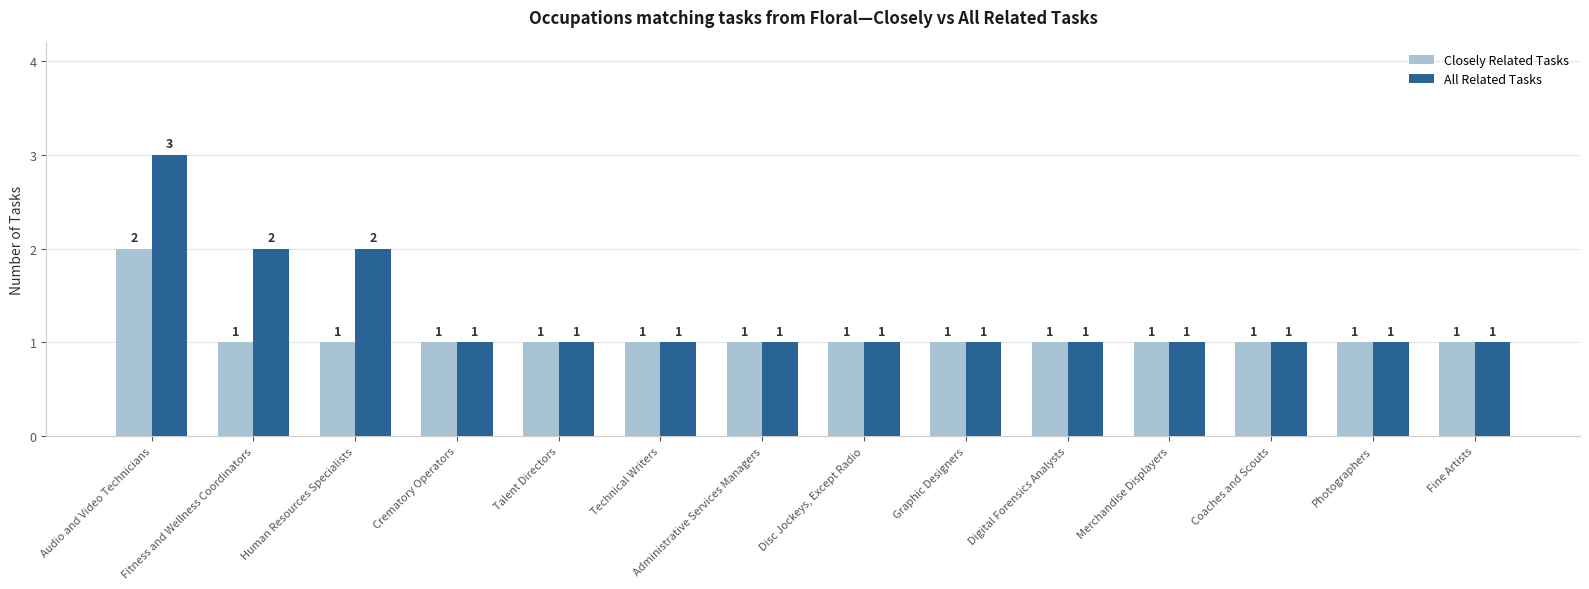

The value of Closely Related Tasks at Audio and Video Technicians is 2. True or false?

True